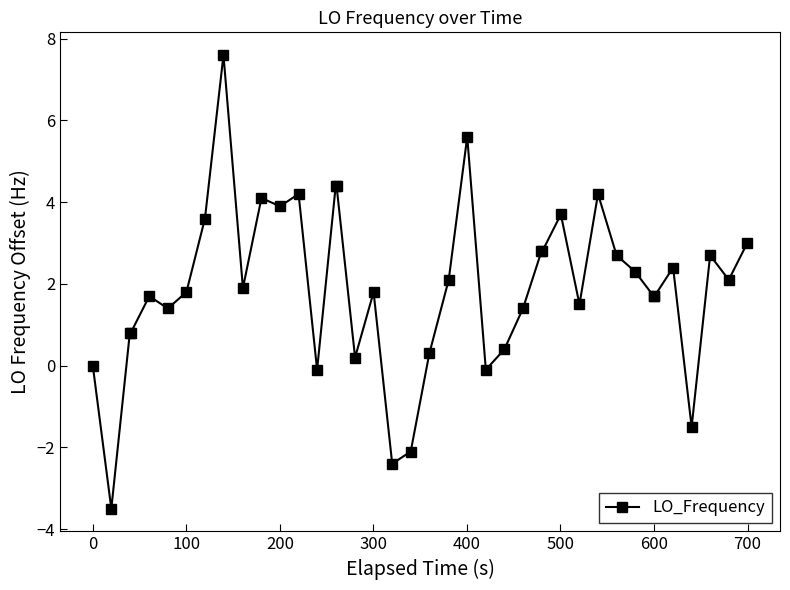

What is the greatest value displayed?

7.6